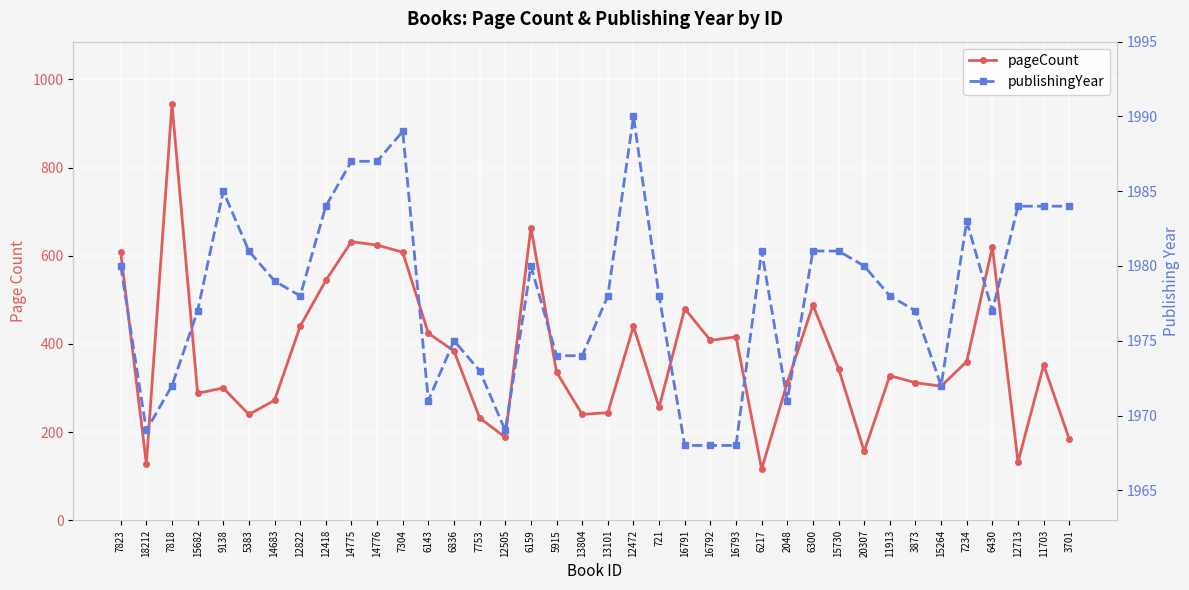

What value does the publishingYear series have at 12505, to the nearest 5?

1970